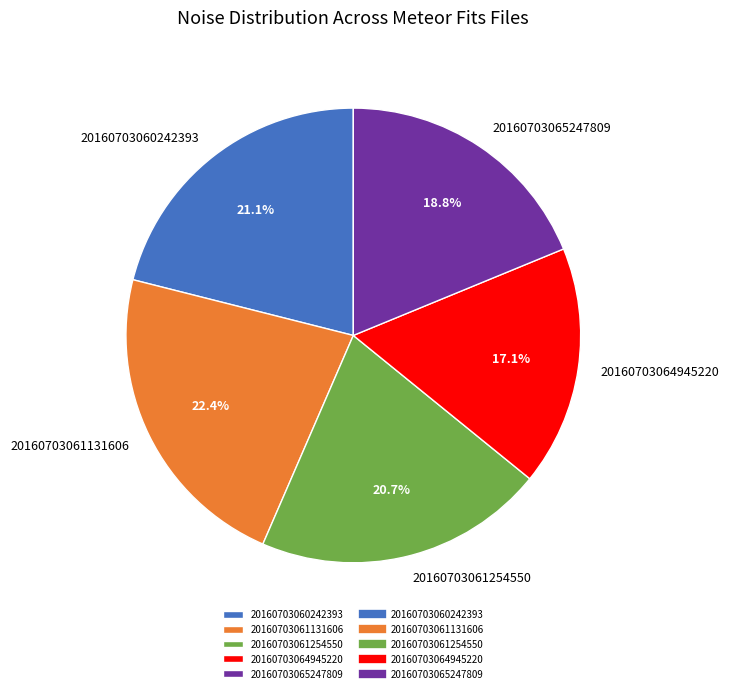

How much of the chart is everything except 20160703060242393?

78.9%